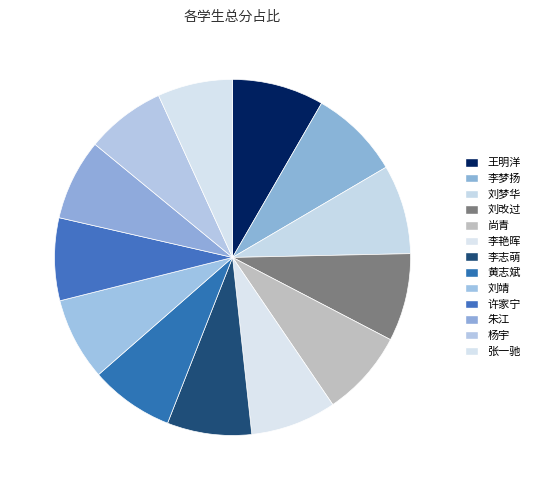

Count the number of slices in the pie.

13